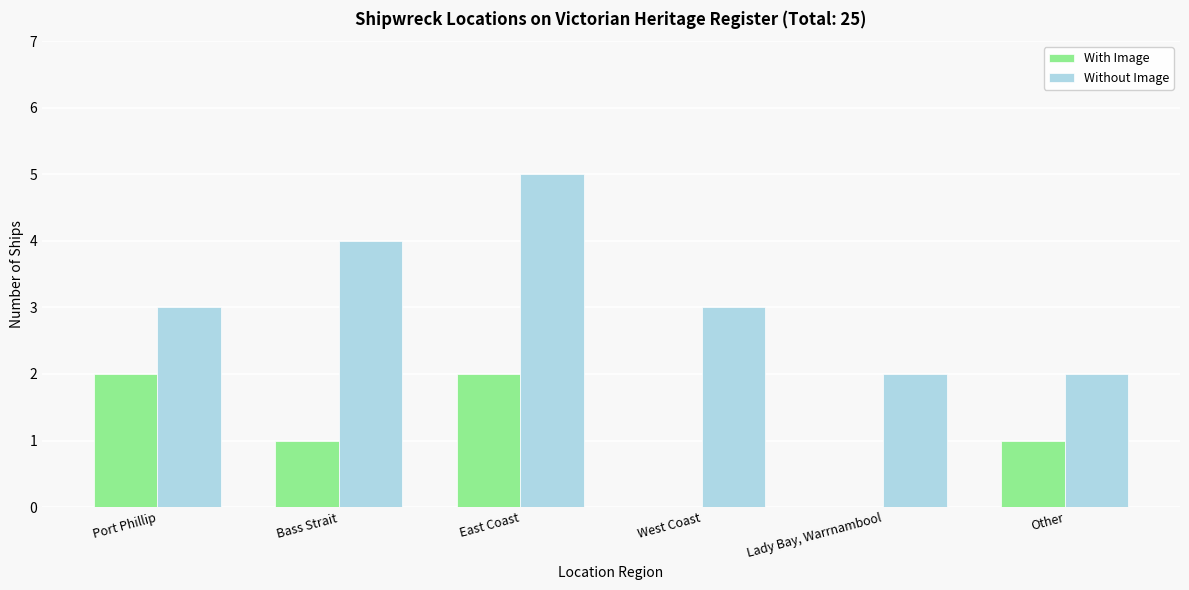

Reading left to right, transcribe all the data shown in this chart.

With Image: 2	1	2	0	0	1
Without Image: 3	4	5	3	2	2